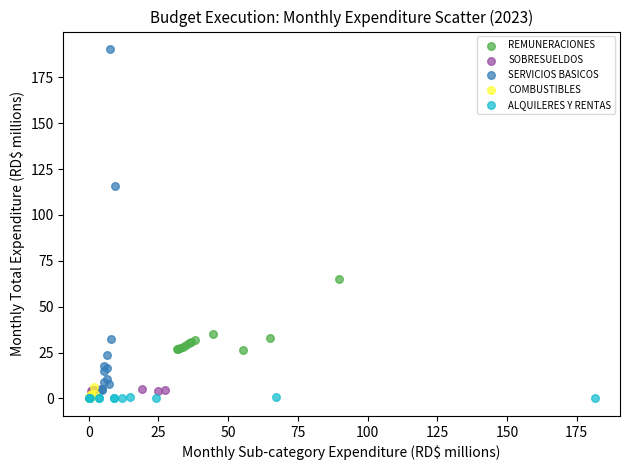

Which series has the largest Y range (max minus min)?

SERVICIOS BASICOS